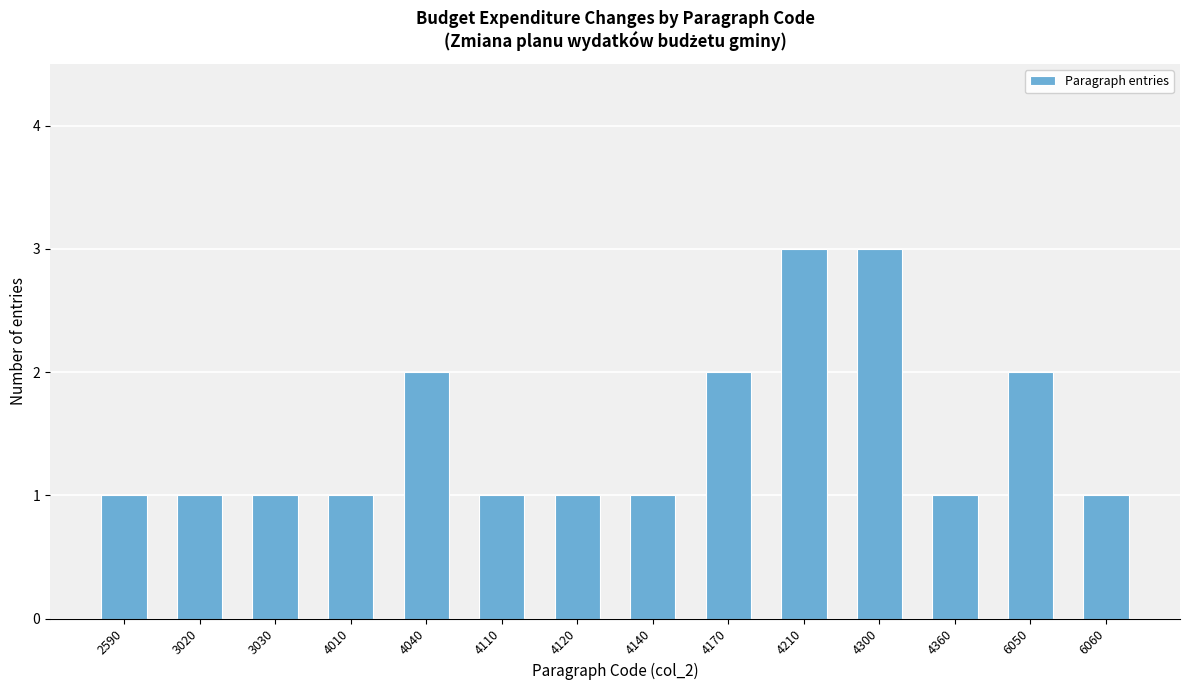

Reading left to right, list all the values displayed in this chart.

2590=1	3020=1	3030=1	4010=1	4040=2	4110=1	4120=1	4140=1	4170=2	4210=3	4300=3	4360=1	6050=2	6060=1